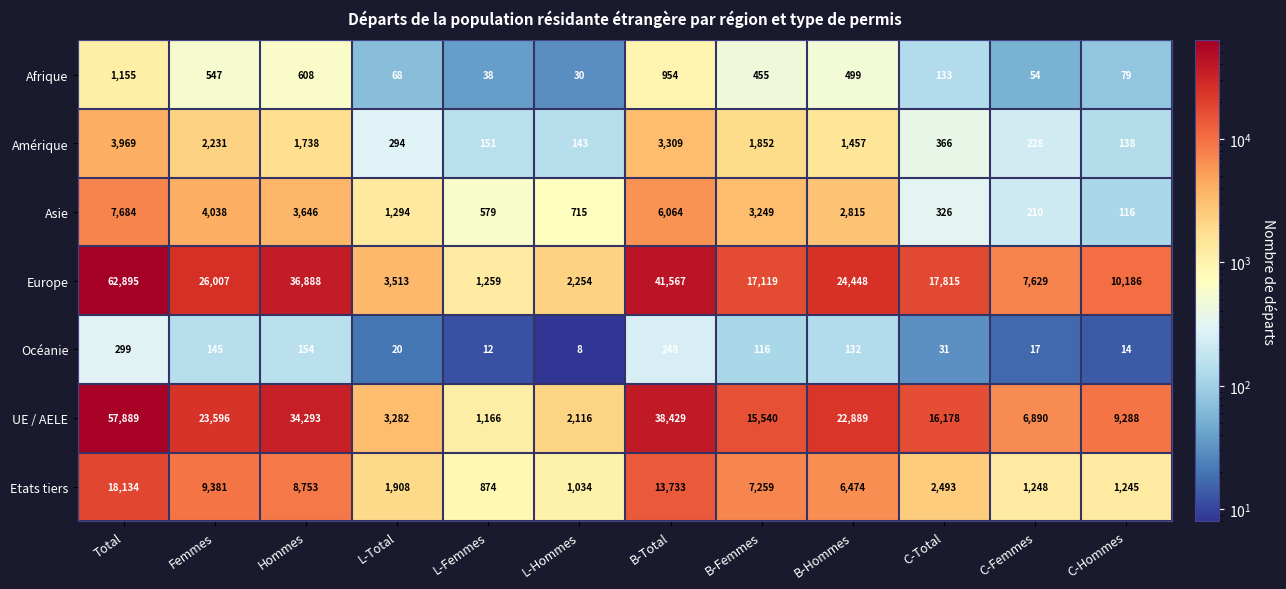

Is it true that Europe equals 8482 at Femmes?

False